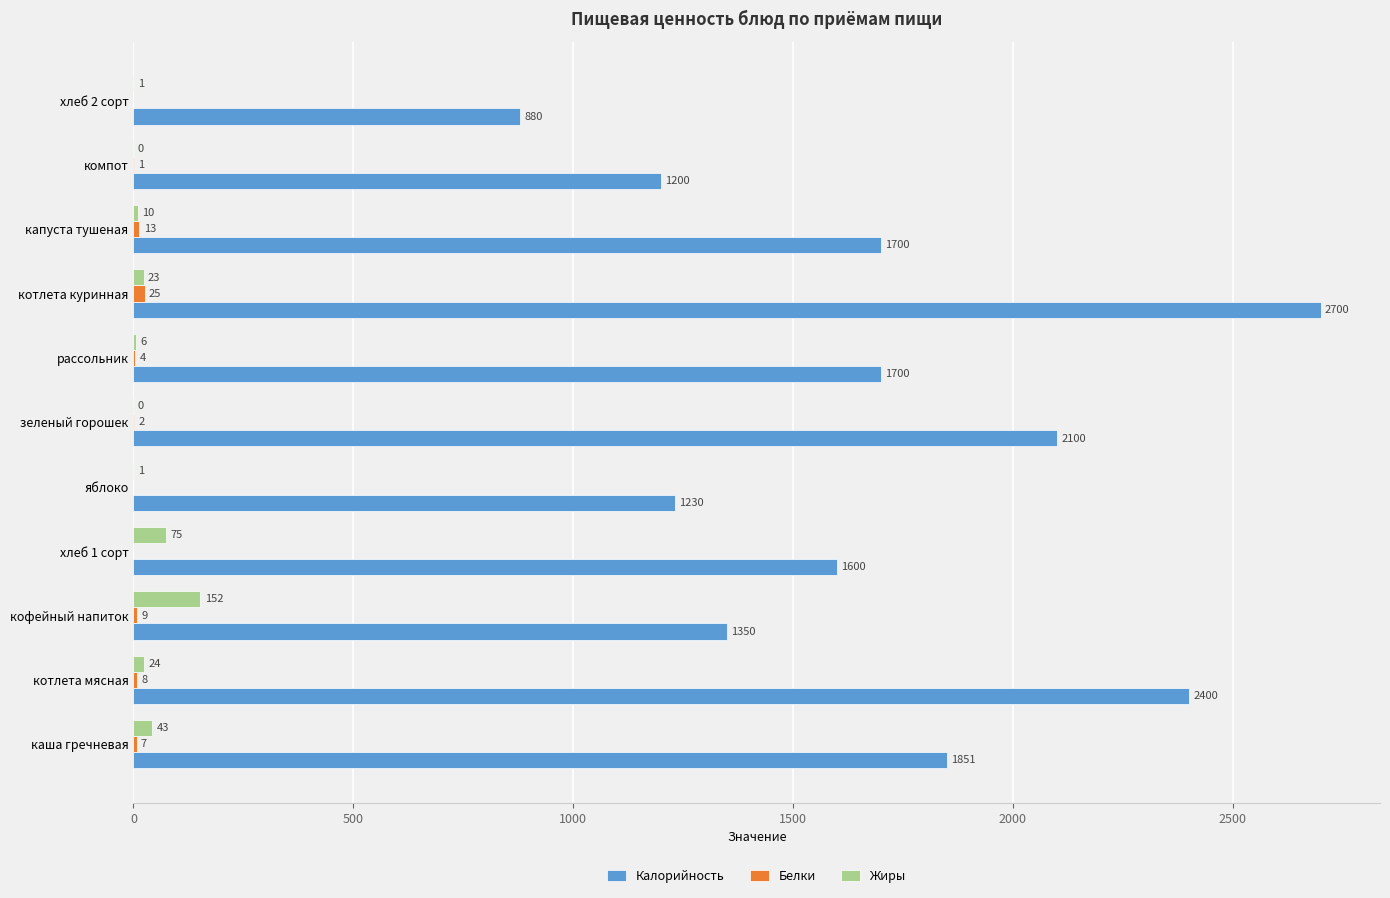

Is it true that Калорийность equals 1883.0 at яблоко?

False